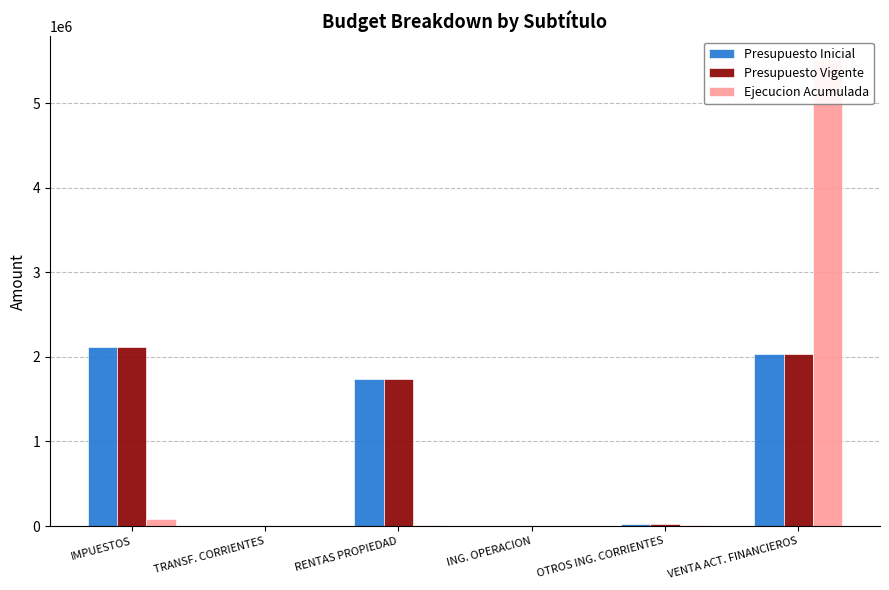

What is the sum of the Ejecucion Acumulada values at IMPUESTOS and RENTAS PROPIEDAD?

92380